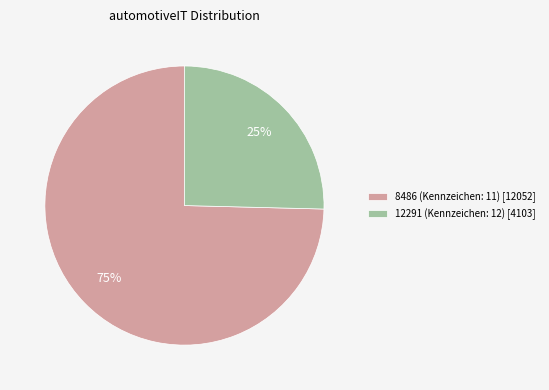

Is there a majority slice in this chart?

Yes